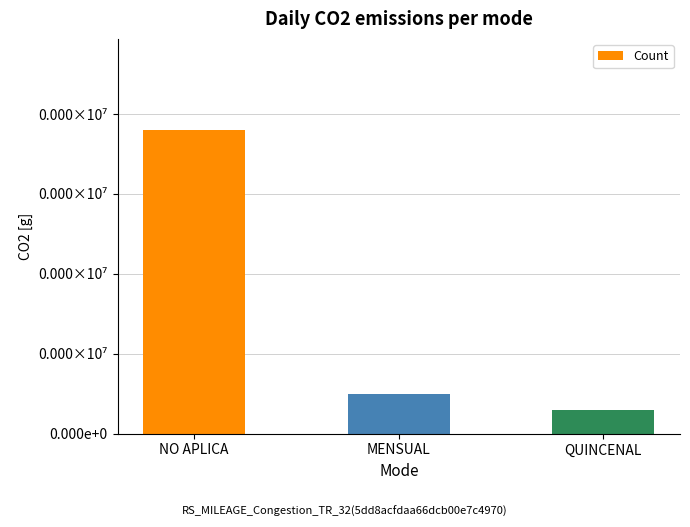

At which label is the value closest to 20?

MENSUAL